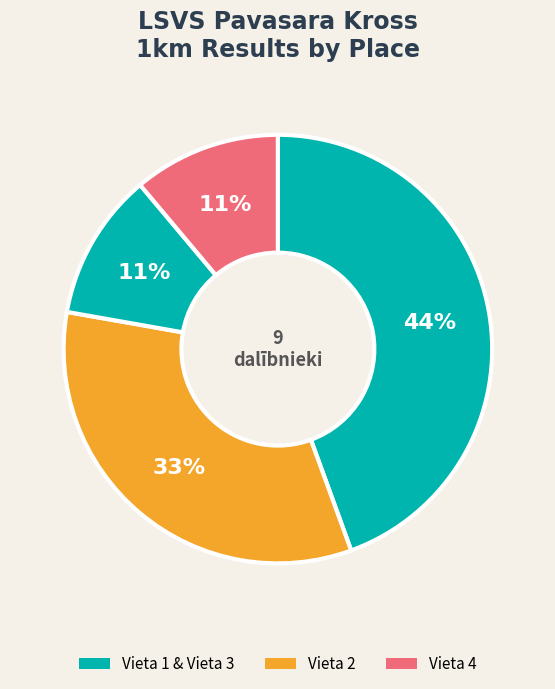

Count the number of slices in the pie.

4